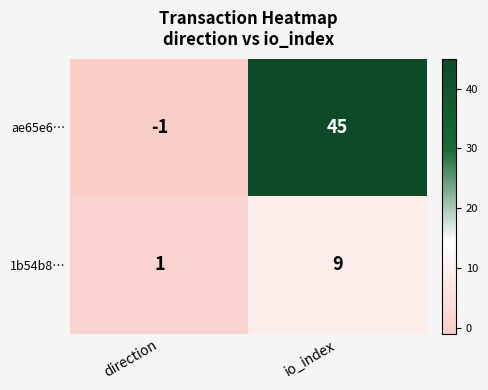

How many categories are shown in the chart?

2